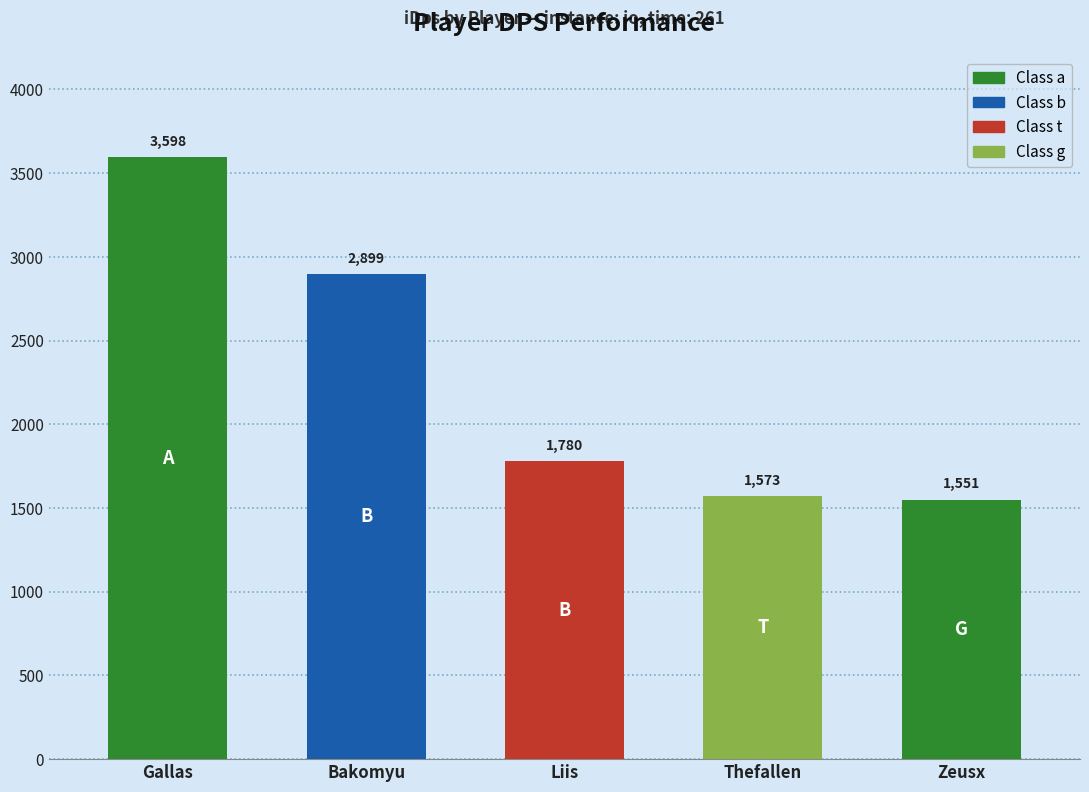

How many values are below 1780?

2